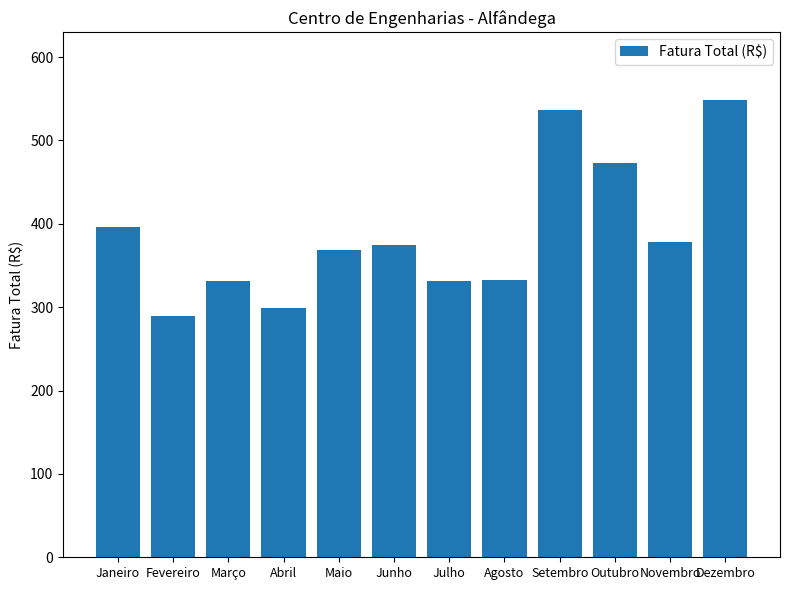

What is the change in value from Maio to Dezembro?

+178.9